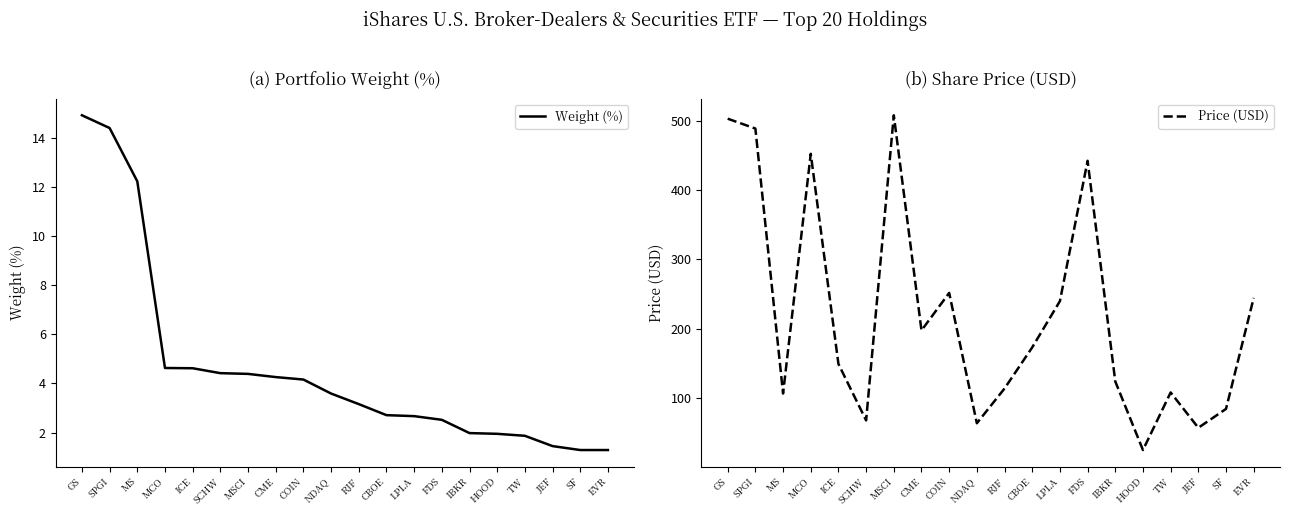

How many lines are shown in the chart?

2